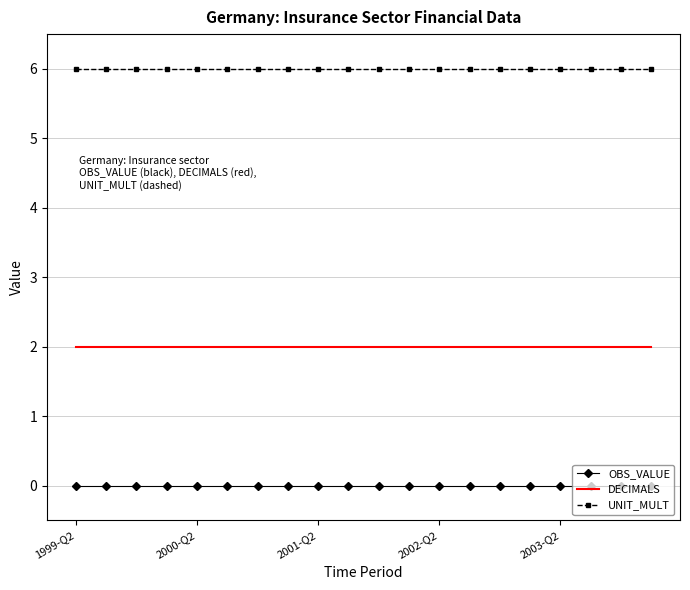

Which series has the largest total across all categories?

UNIT_MULT